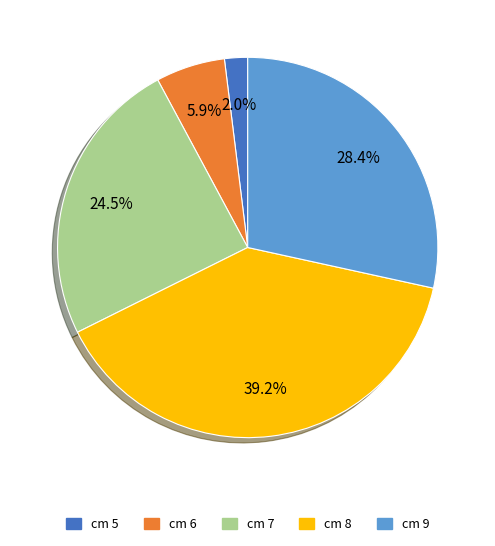

Is there any slice that represents more than half of the pie?

No